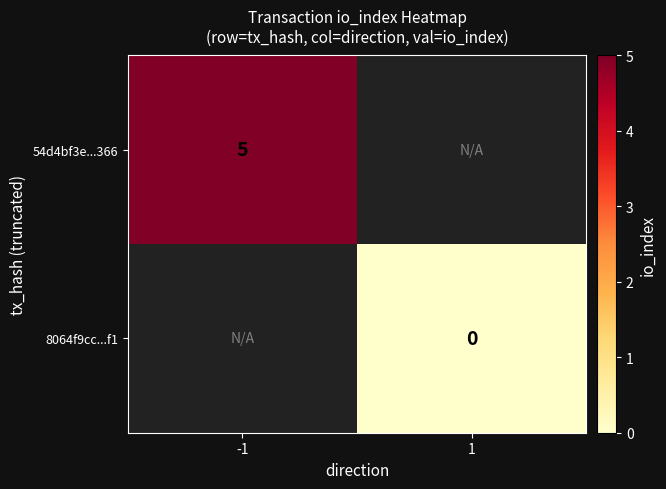

How many data points does each series have?

2